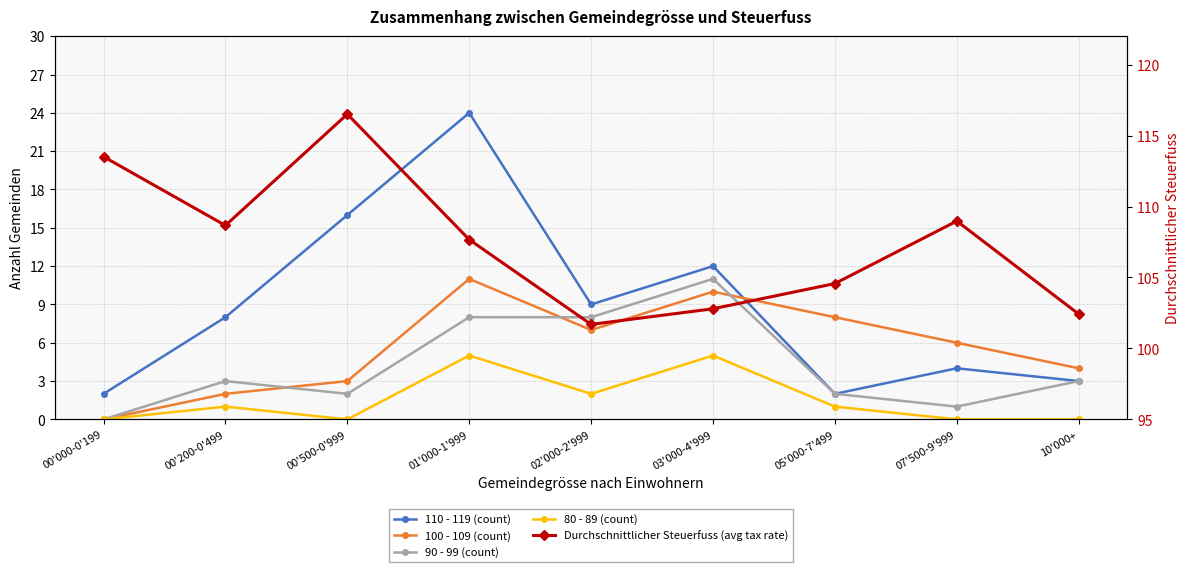

List the series in order of their peak value, highest first.

Durchschnittlicher Steuerfuss (avg tax rate), 110 - 119 (count), 100 - 109 (count), 90 - 99 (count), 80 - 89 (count)